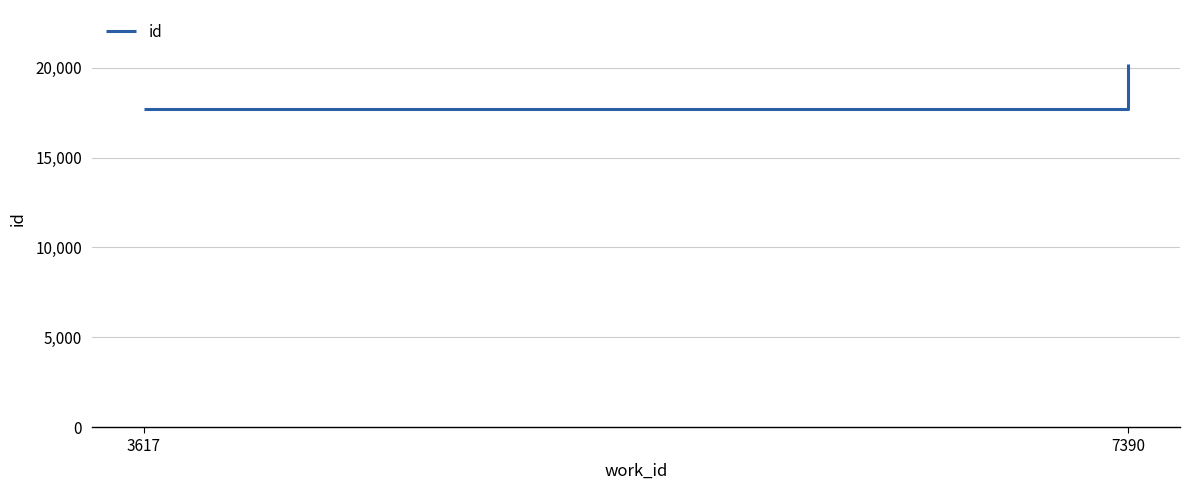

What is the value of the 2nd point from the left?

20180